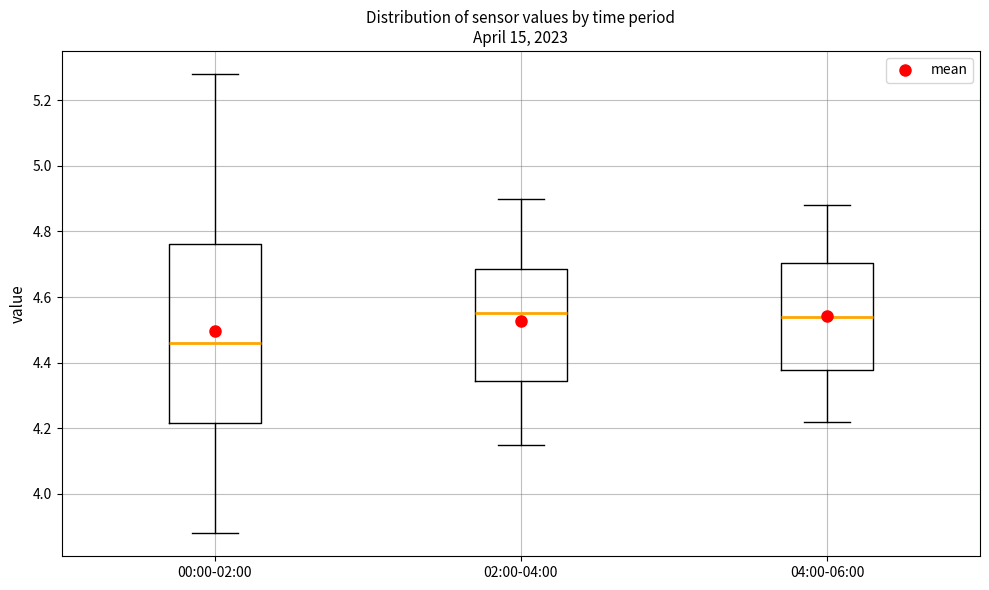

Reading left to right, transcribe this box plot: for each box, give where its median line is, the range the box spans, and where its two whiskers end, as read against the y-axis. The values are not printed on the chart, so give them approximately, as read against the axis.

00:00-02:00: median 4.46, box 4.22 to 4.76, whiskers 3.88 to 5.28
02:00-04:00: median 4.56, box 4.34 to 4.68, whiskers 4.16 to 4.90
04:00-06:00: median 4.54, box 4.38 to 4.70, whiskers 4.22 to 4.88